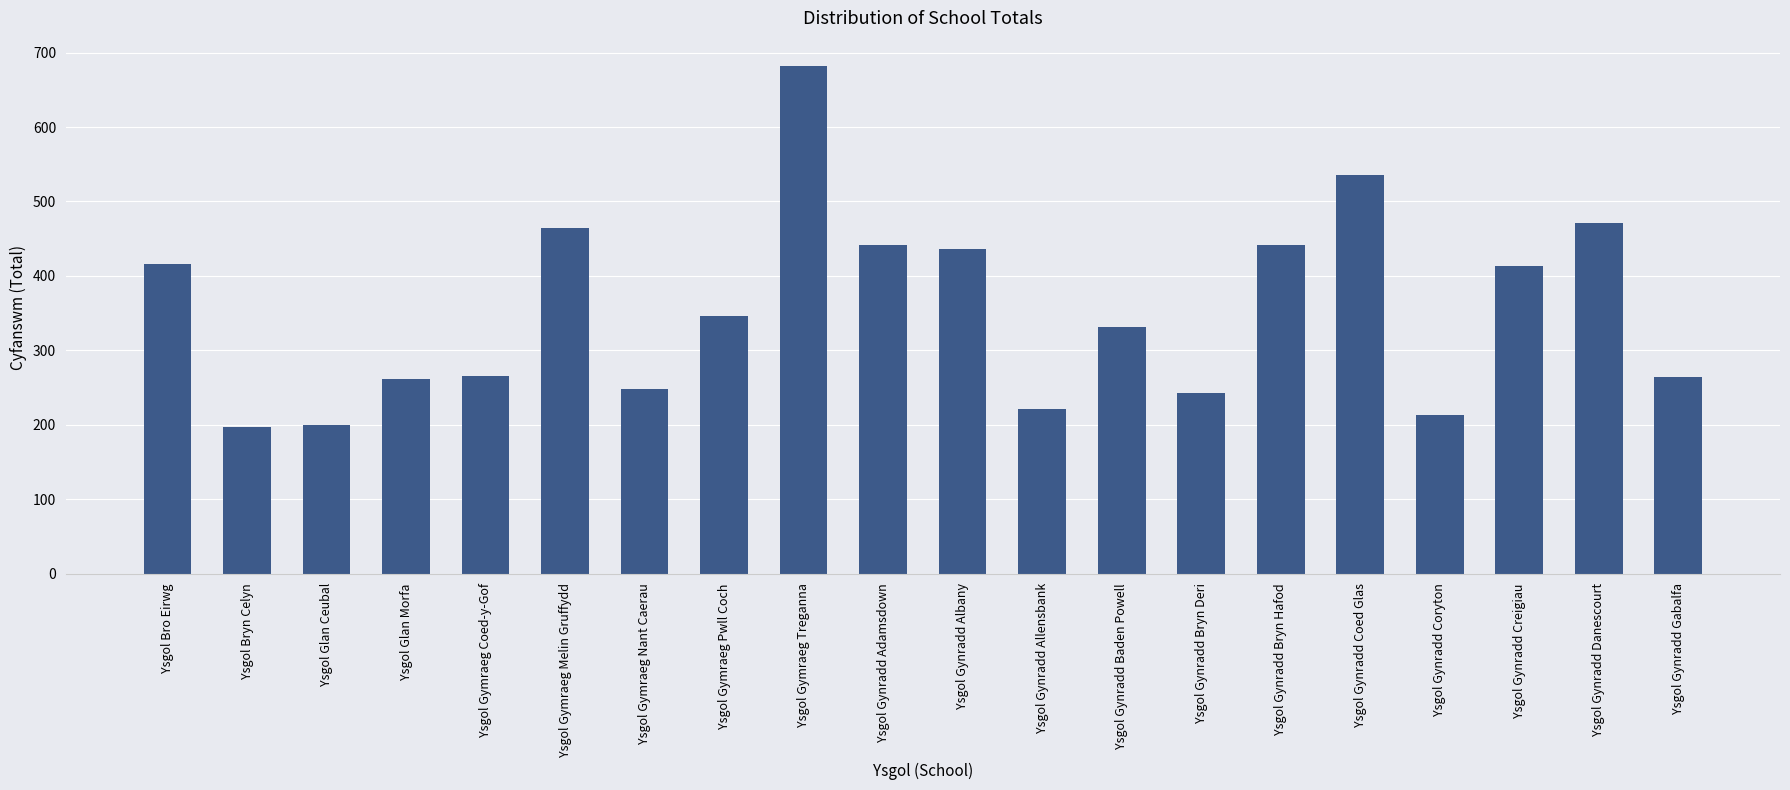

True or false: the data shows 213 at Ysgol Gynradd Coryton.

True